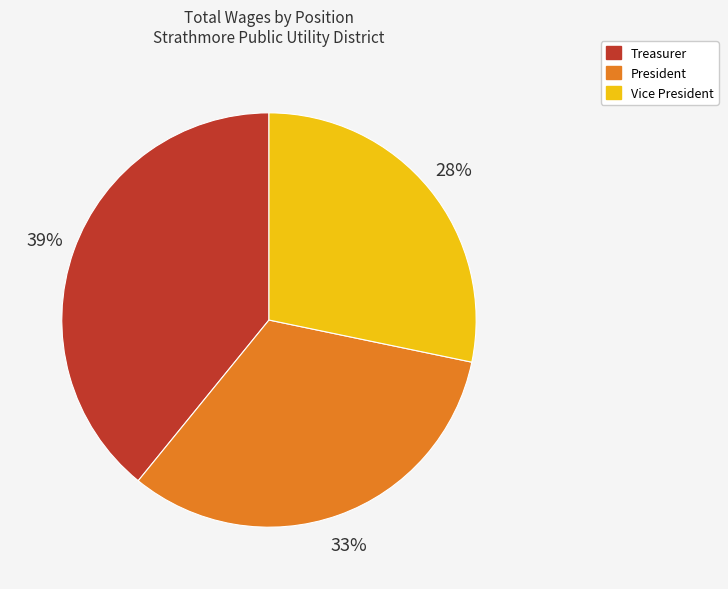

Is there a majority slice in this chart?

No